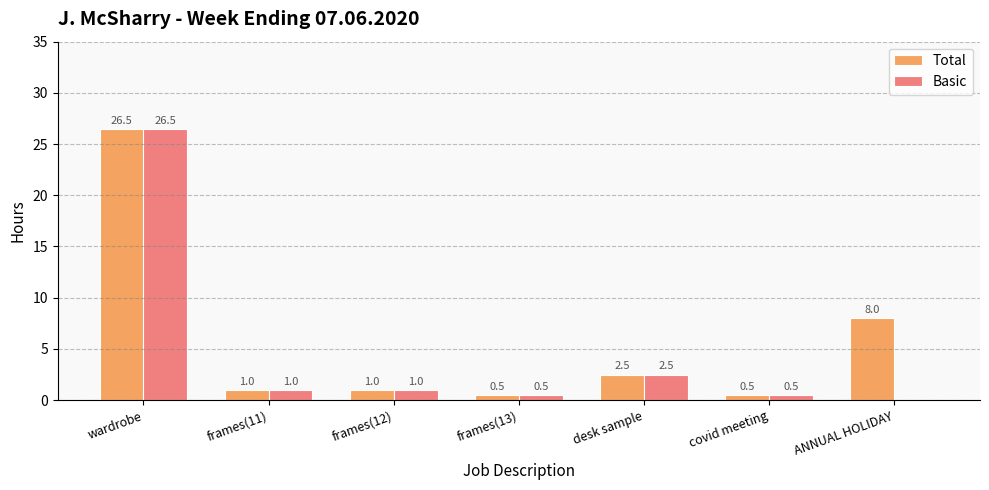

Is the value of Basic at ANNUAL HOLIDAY greater than the value of Total at frames(12)?

No